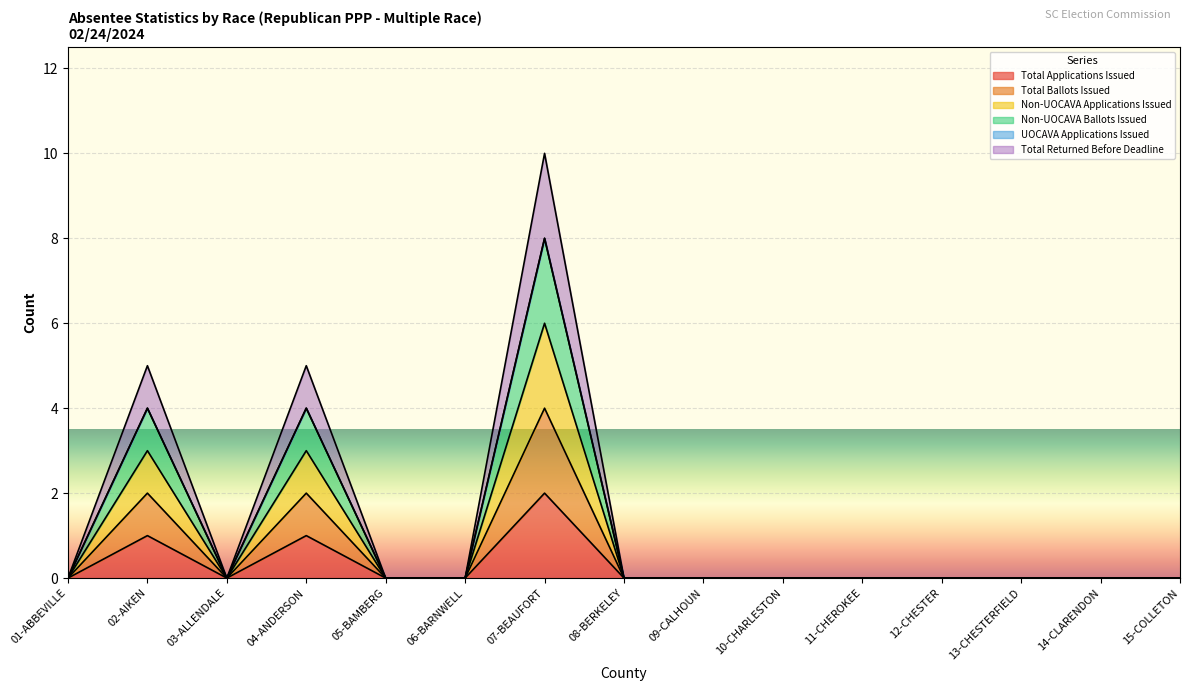

Does the chart display data point markers on the line(s)?

No